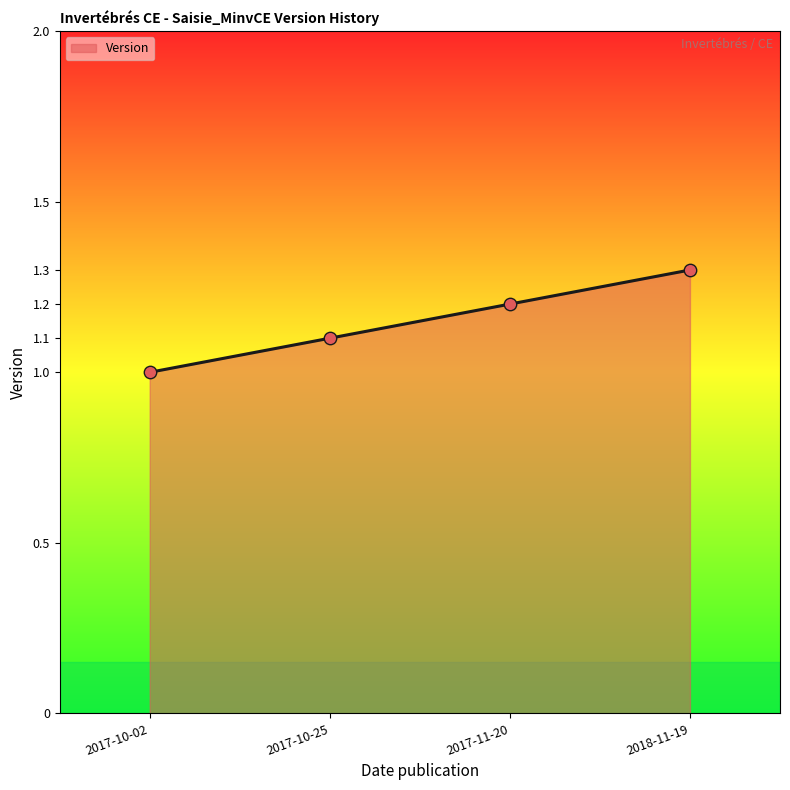

Between 2017-10-25 and 2017-11-20, which is larger?

2017-11-20